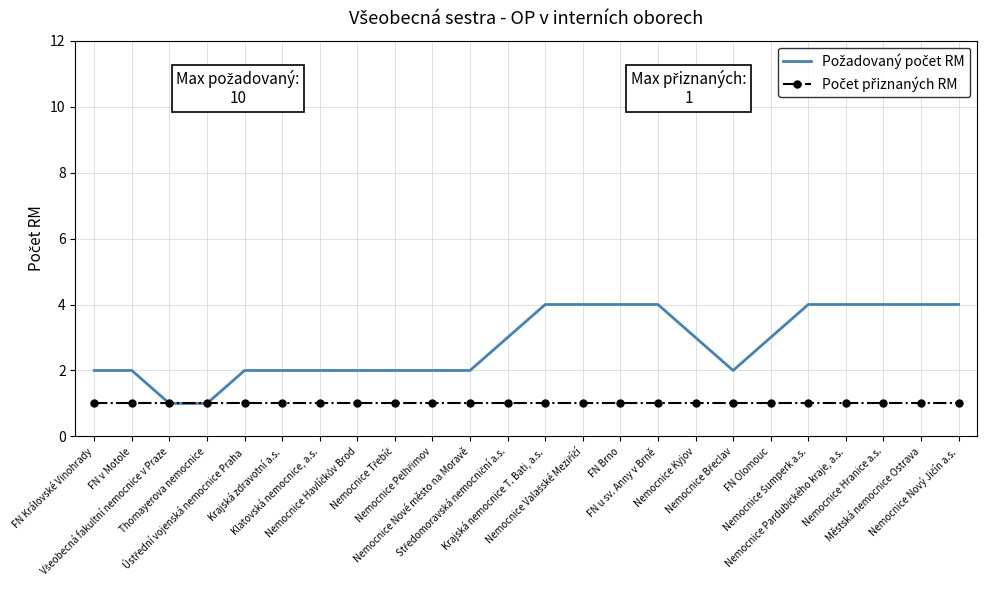

What is the sum of the Počet přiznaných RM values at FN u sv. Anny v Brně and FN Olomouc?

2